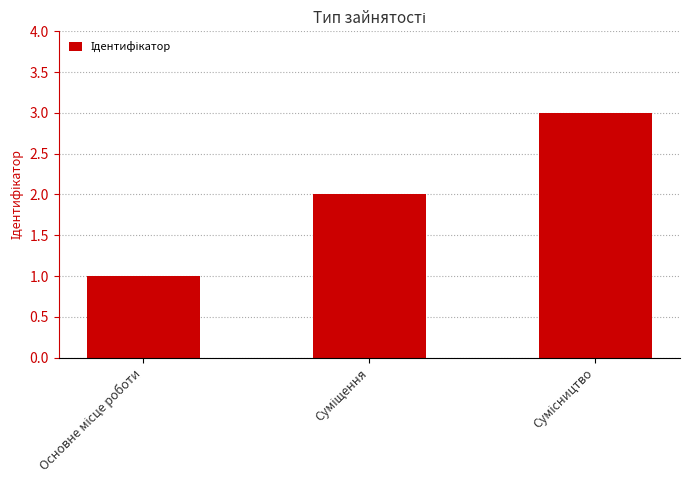

Count the number of categories in the chart.

3